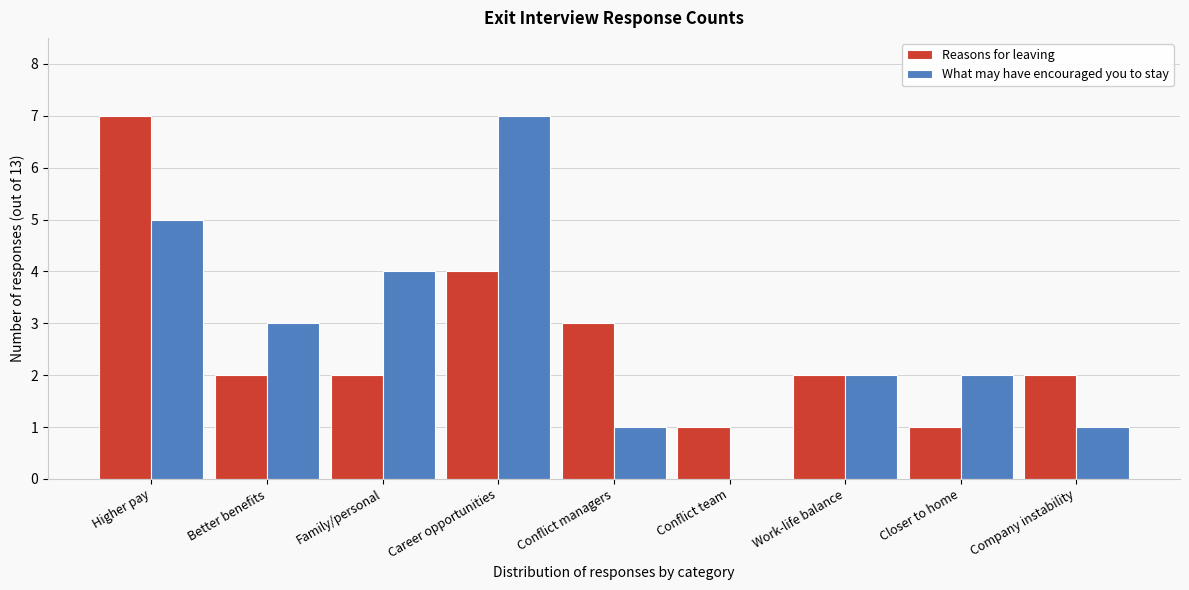

Reading left to right, transcribe all the data shown in this chart.

Reasons for leaving: Higher pay=7	Better benefits=2	Family/personal=2	Career opportunities=4	Conflict managers=3	Conflict team=1	Work-life balance=2	Closer to home=1	Company instability=2
What may have encouraged you to stay: Higher pay=5	Better benefits=3	Family/personal=4	Career opportunities=7	Conflict managers=1	Conflict team=0	Work-life balance=2	Closer to home=2	Company instability=1